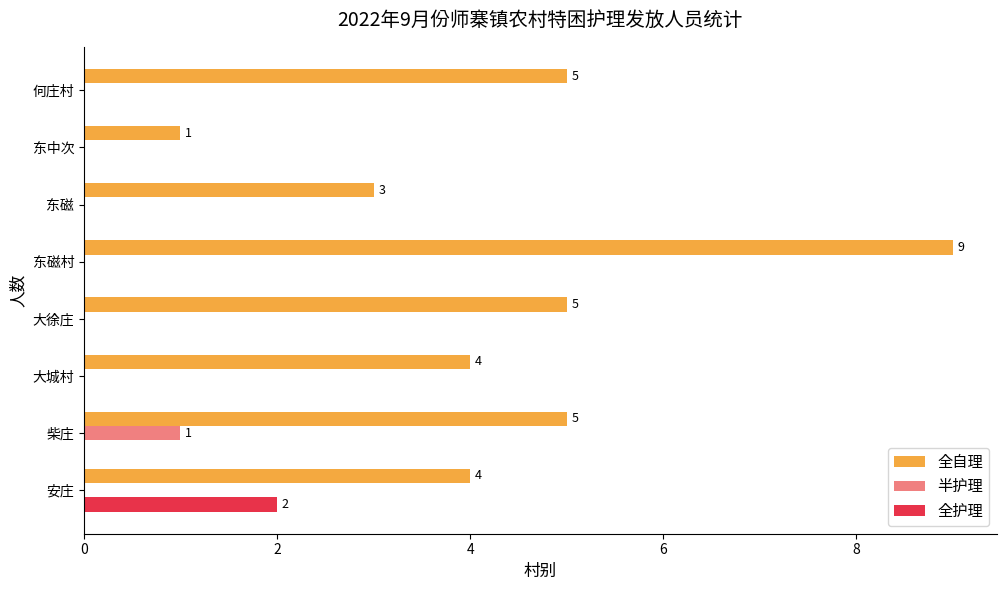

What is the maximum value shown in the chart?

9